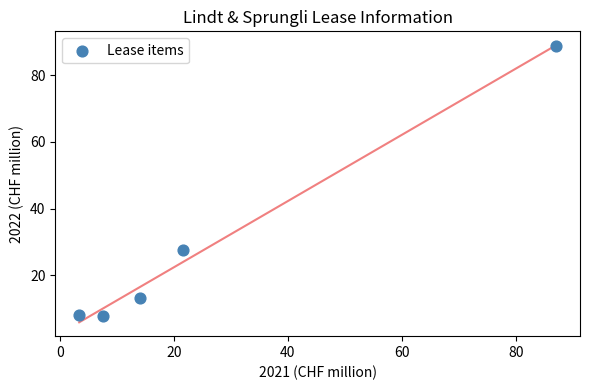

What is the average Y value?

29.1